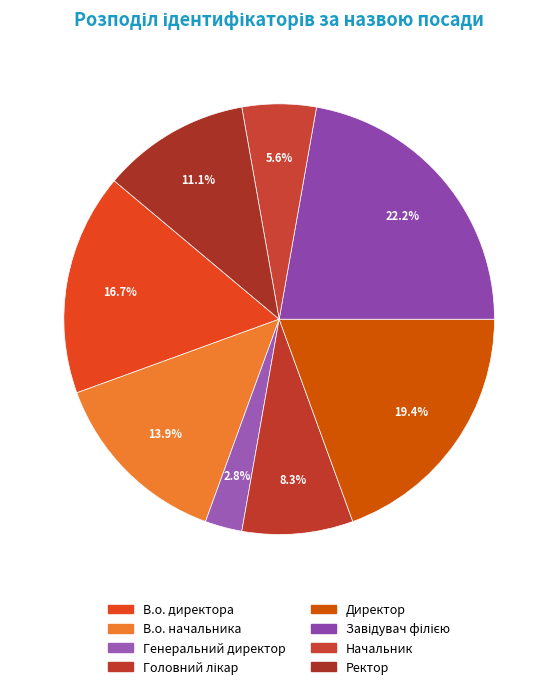

To the nearest percent, what portion does Генеральний директор represent?

3%